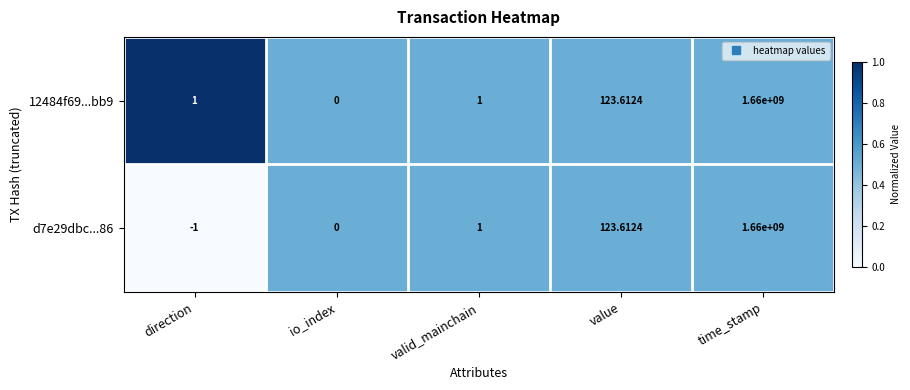

At which label does d7e29dbc...86 reach its peak?

time_stamp